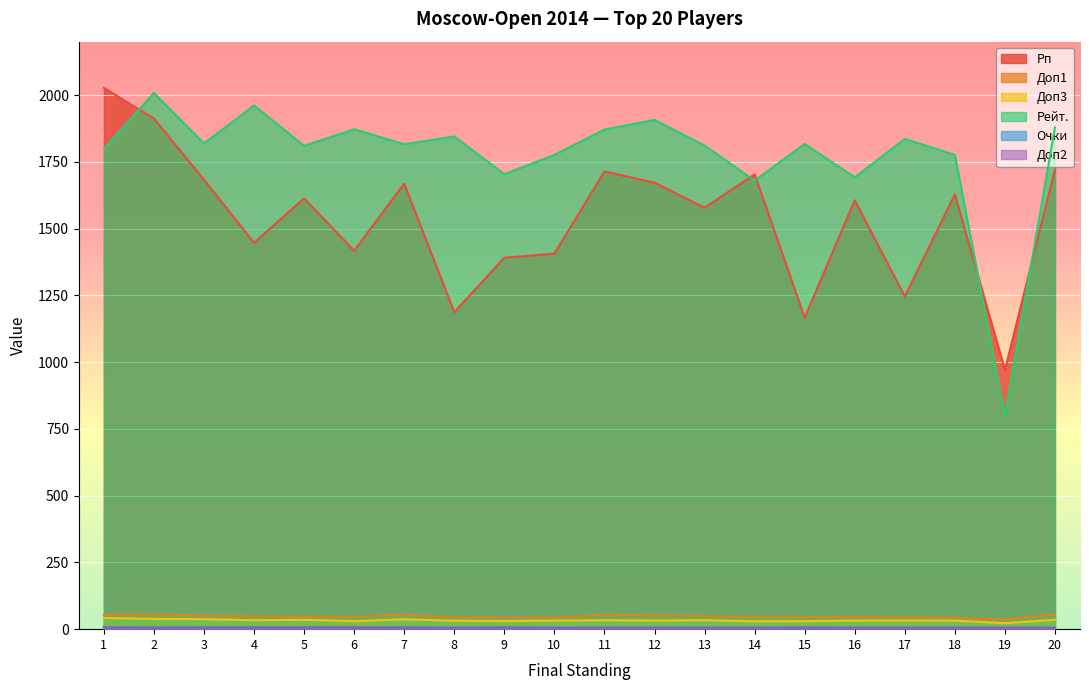

What are all the series names shown in the legend?

Рп, Доп1, Доп3, Рейт., Очки, Доп2